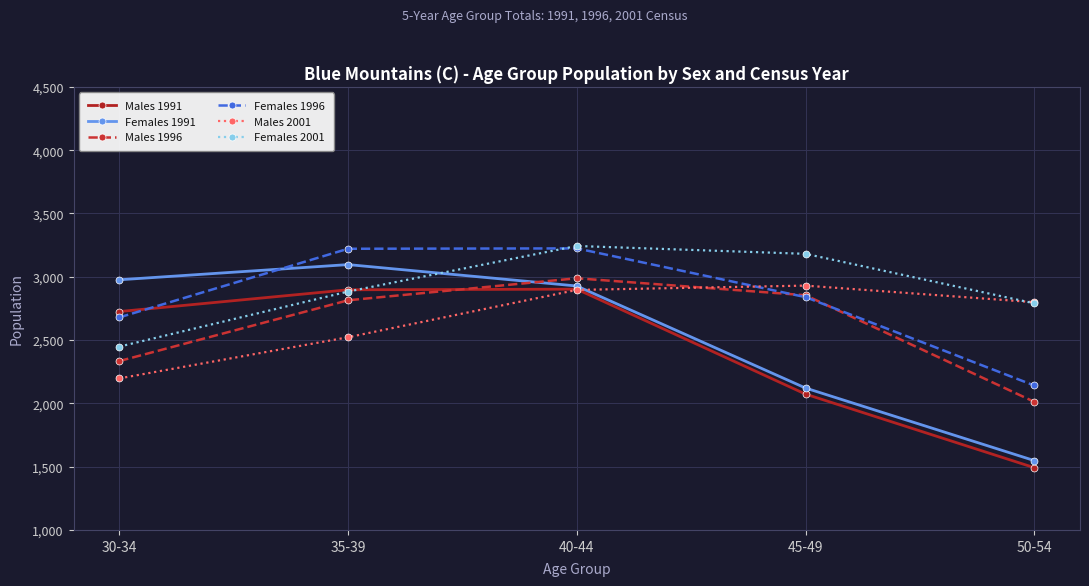

Which series has the largest total across all categories?

Females 2001